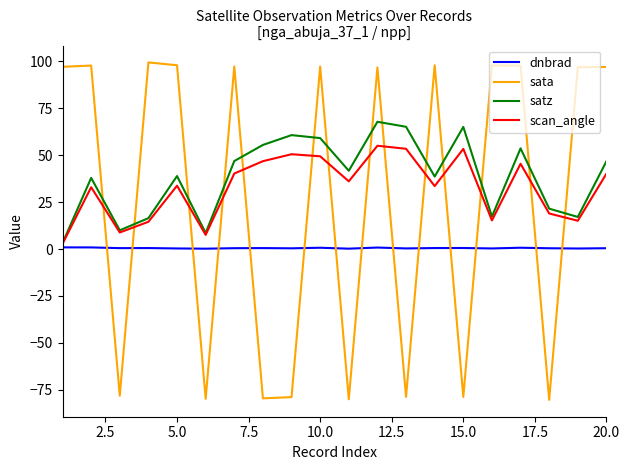

How many lines are shown in the chart?

4